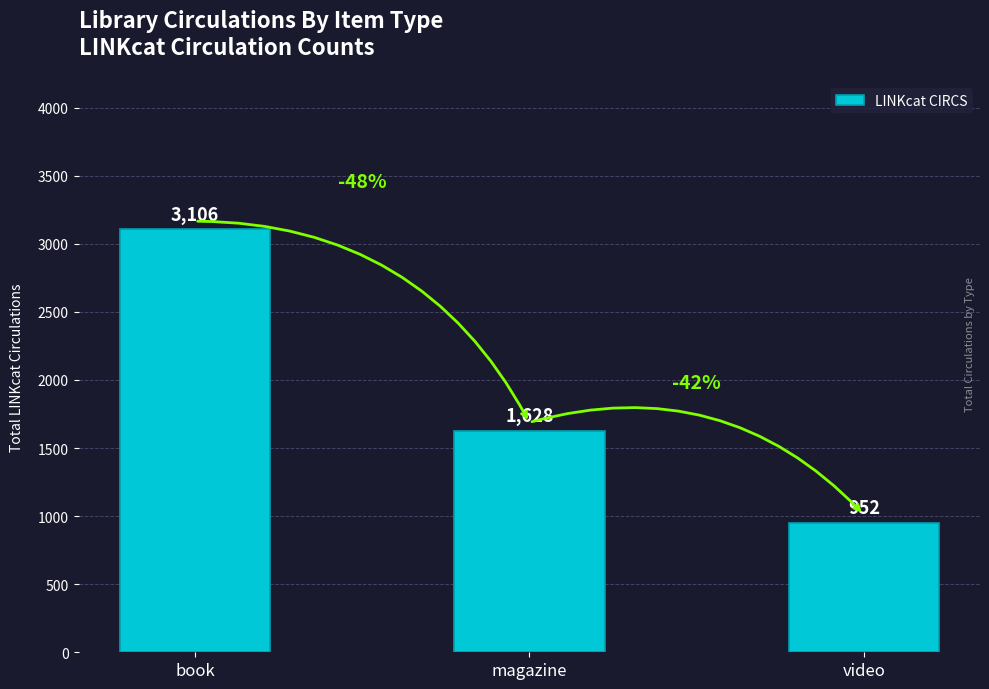

At which label does the data first exceed 1628?

book